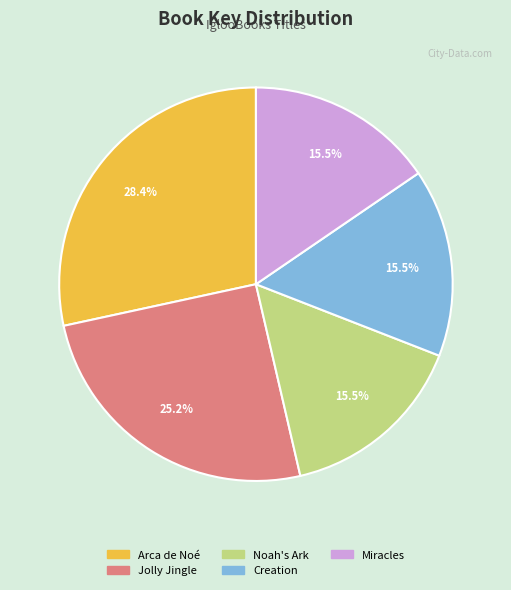

What percentage is NOT represented by Jolly Jingle?

74.8%